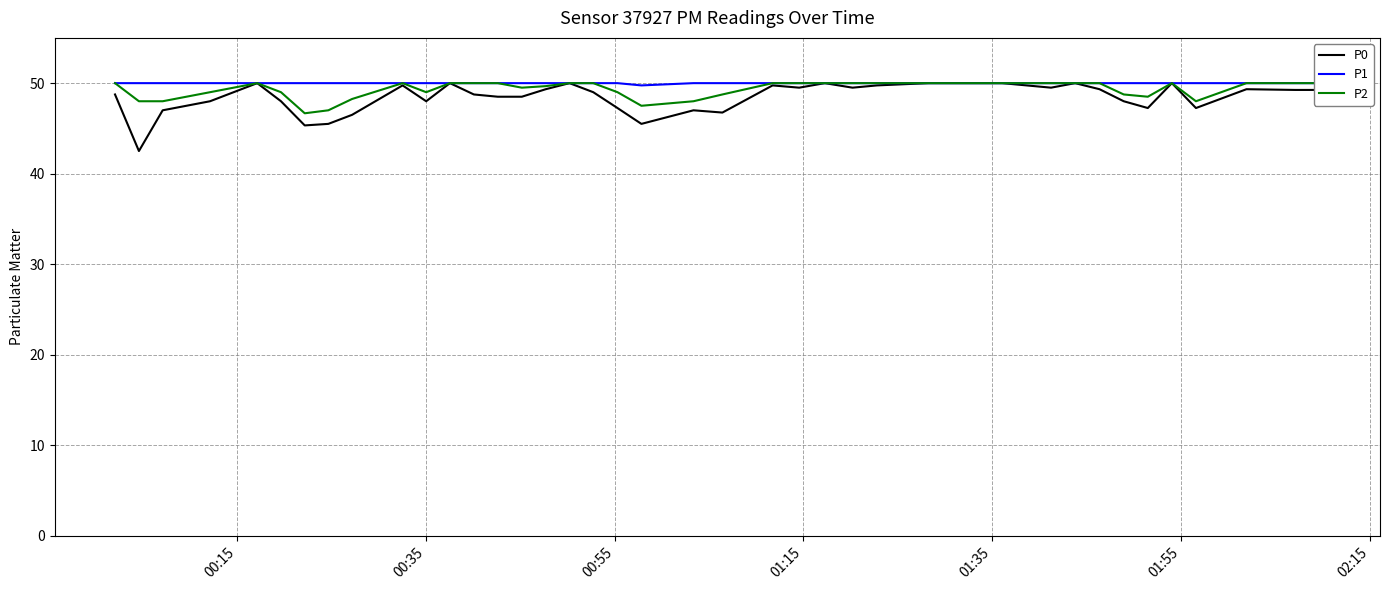

Rank the series by their maximum value, from highest to lowest.

P0, P1, P2